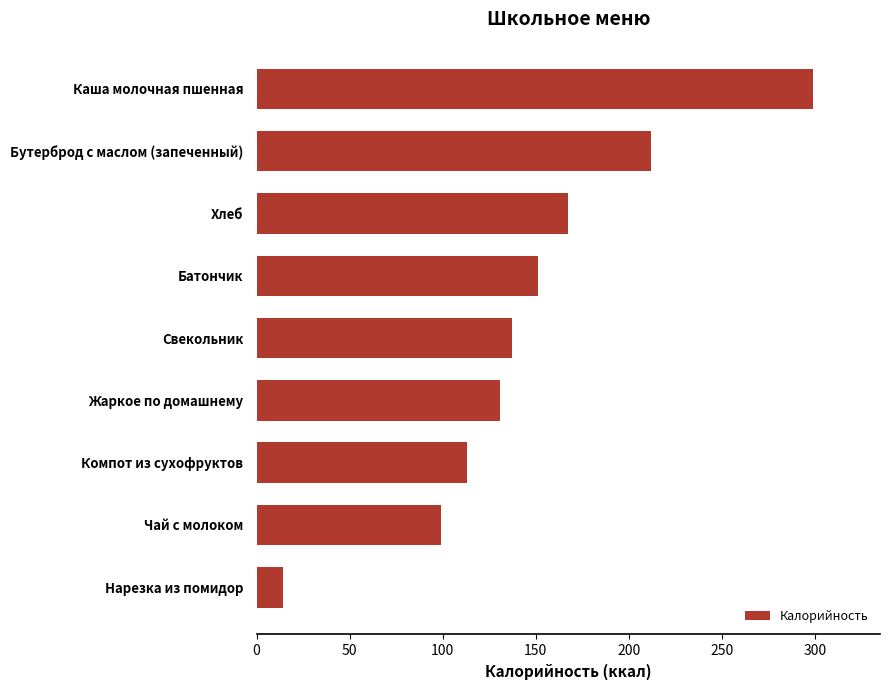

Where is the data nearest to the value 156?

Батончик